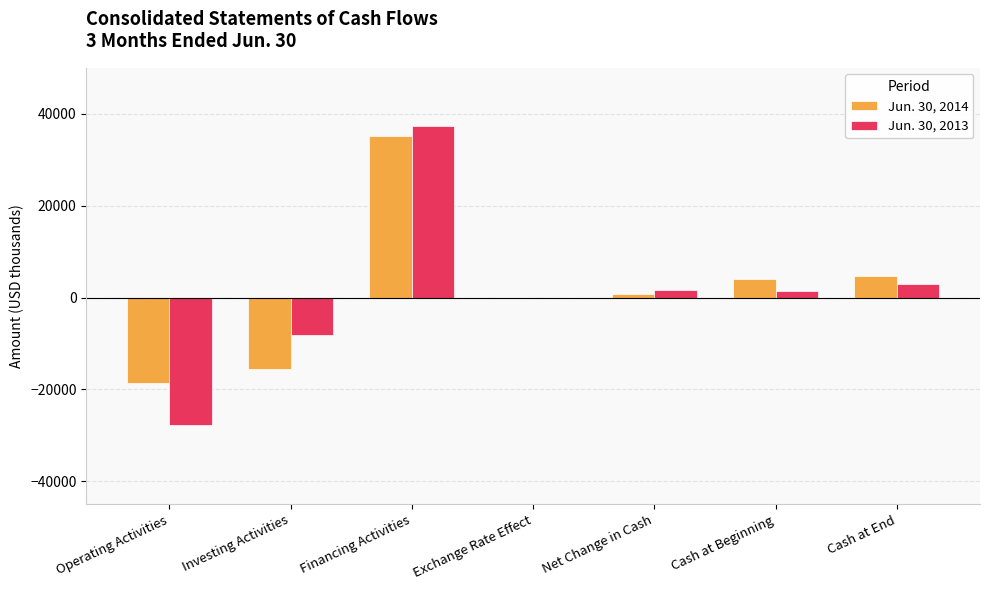

True or false: Jun. 30, 2013 has a value of 3036 at Cash at End.

True